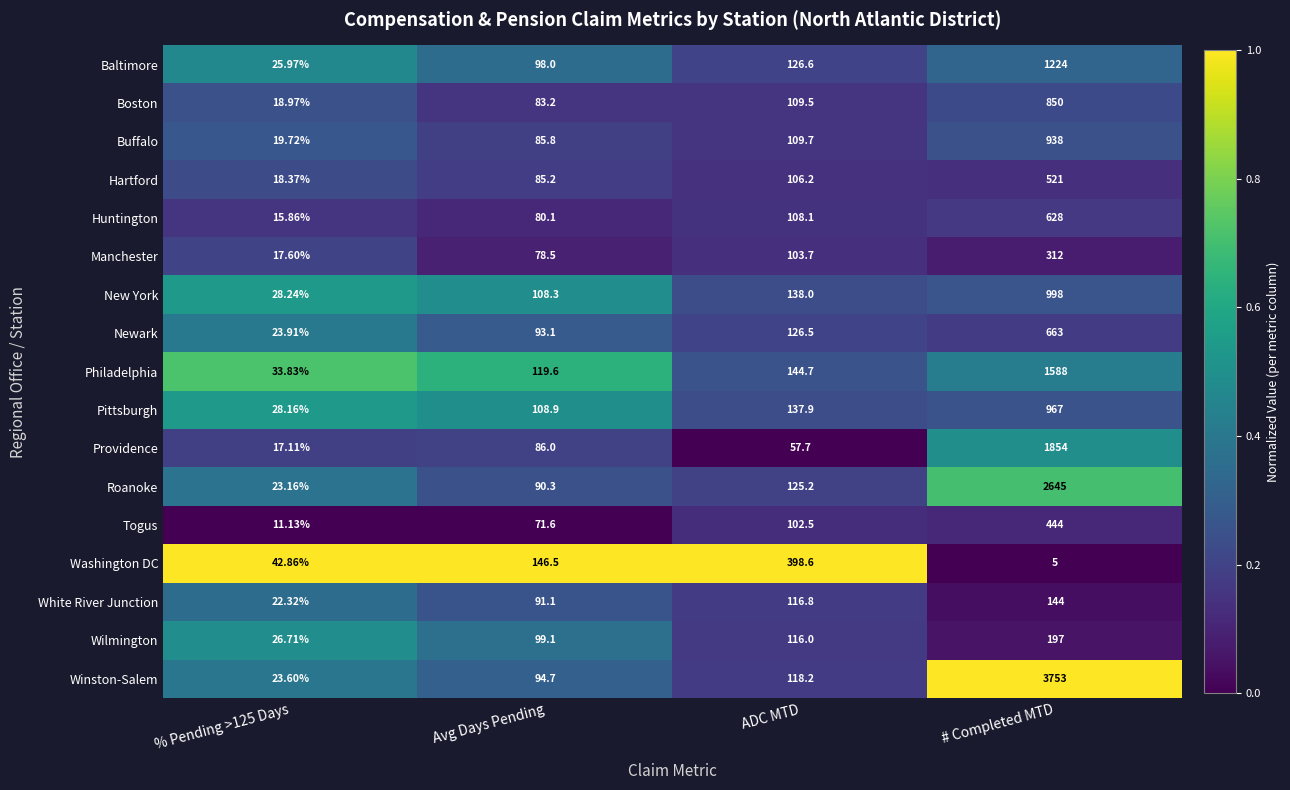

Which series has the largest total across all categories?

Winston-Salem